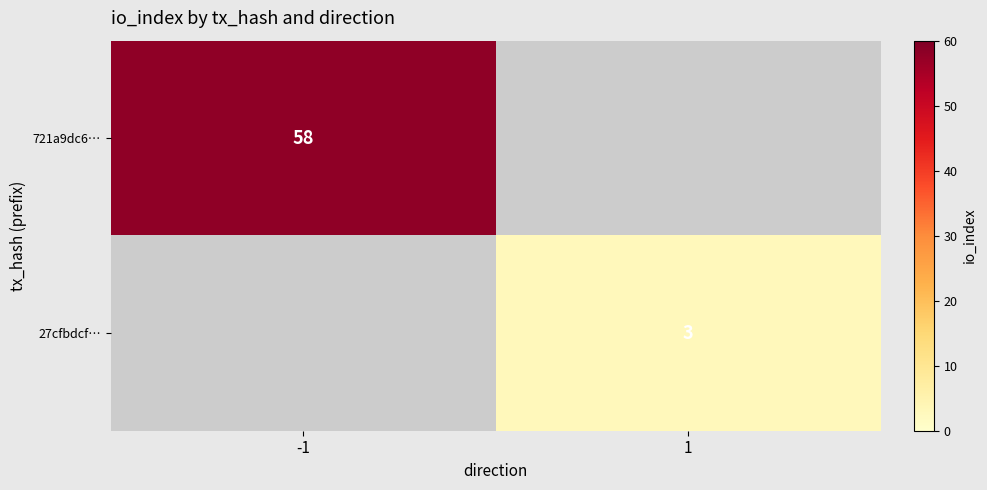

The 721a9dc6… series shows 58 at -1. True or false?

True